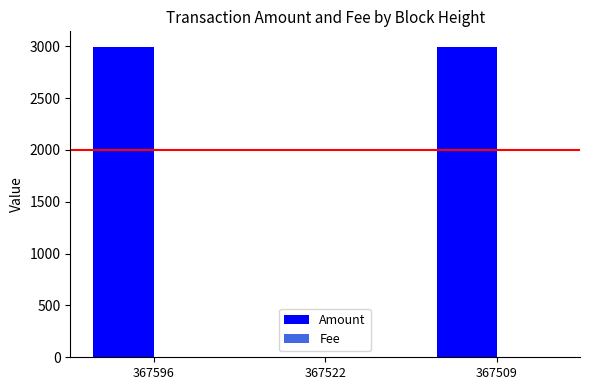

What is the sum of all Amount values?

5984.5